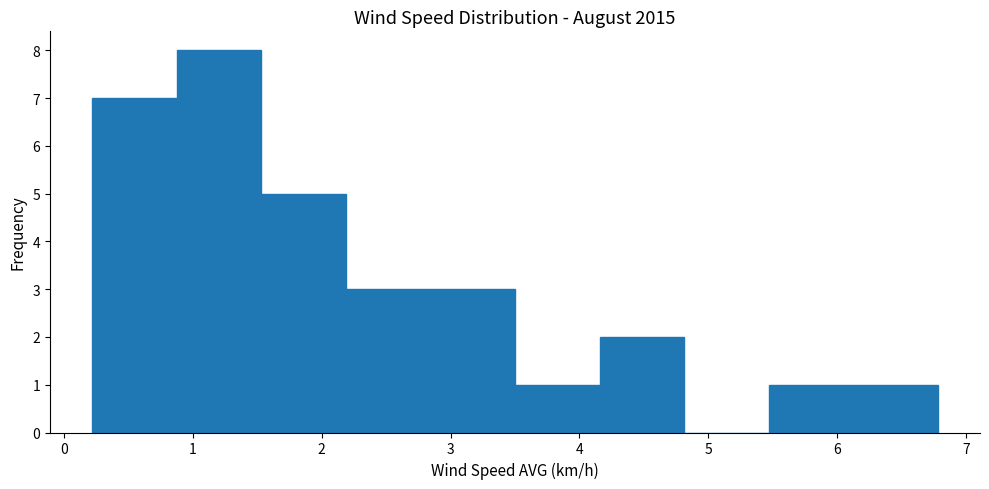

Reading left to right, transcribe this chart: for each bar, give the range it covers on the x-axis and its height. Neither the bar edges nor the heights are printed on the chart, so give them approximately, as read against the axes.

0.2 to 0.9: 7
0.9 to 1.5: 8
1.5 to 2.2: 5
2.2 to 2.8: 3
2.8 to 3.5: 3
3.5 to 4.2: 1
4.2 to 4.8: 2
4.8 to 5.5: 0
5.5 to 6.1: 1
6.1 to 6.8: 1